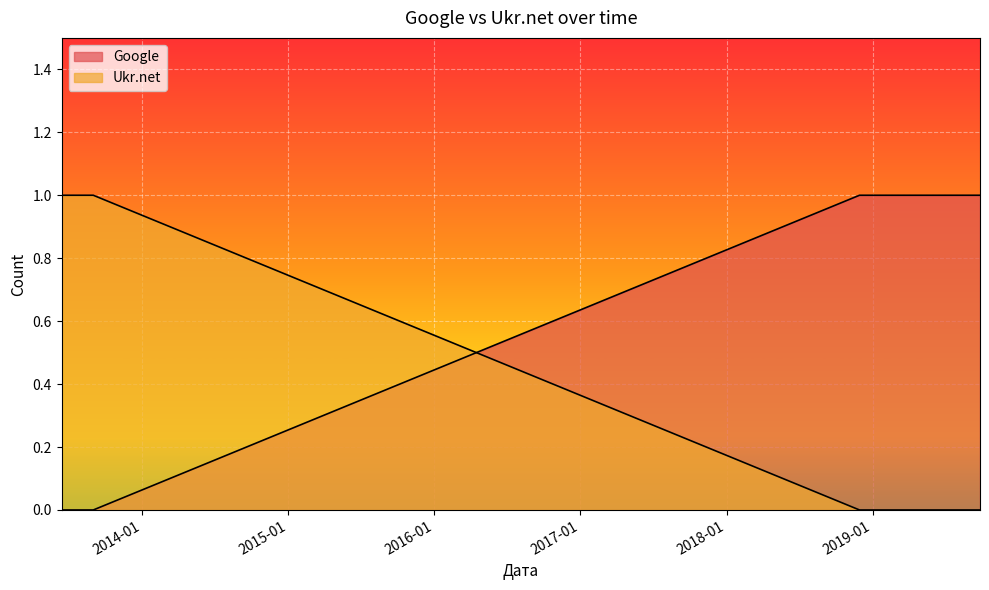

At which label is Ukr.net closest to 0?

2019-09-26